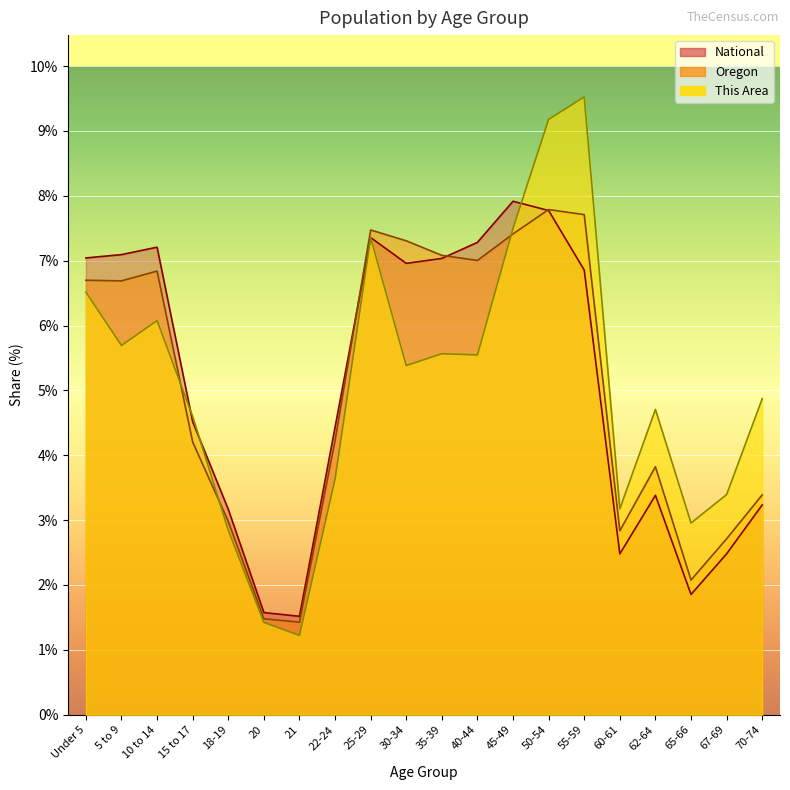

What is the spread (max minus min) of values at 62-64?

1.3